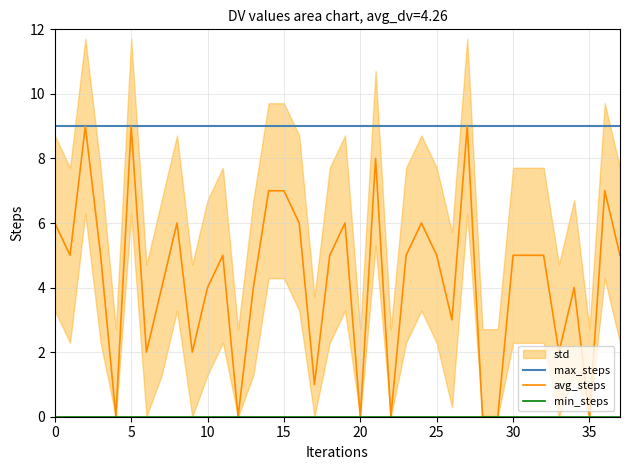

Reading left to right, list all the values displayed in this chart.

max_steps: 9	9	9	9	9	9	9	9	9	9	9	9	9	9	9	9	9	9	9	9	9	9	9	9	9	9	9	9	9	9	9	9	9	9	9	9	9	9
avg_steps: 6	5	9	5	0	9	2	4	6	2	4	5	0	4	7	7	6	1	5	6	0	8	0	5	6	5	3	9	0	0	5	5	5	2	4	0	7	5
min_steps: 0	0	0	0	0	0	0	0	0	0	0	0	0	0	0	0	0	0	0	0	0	0	0	0	0	0	0	0	0	0	0	0	0	0	0	0	0	0